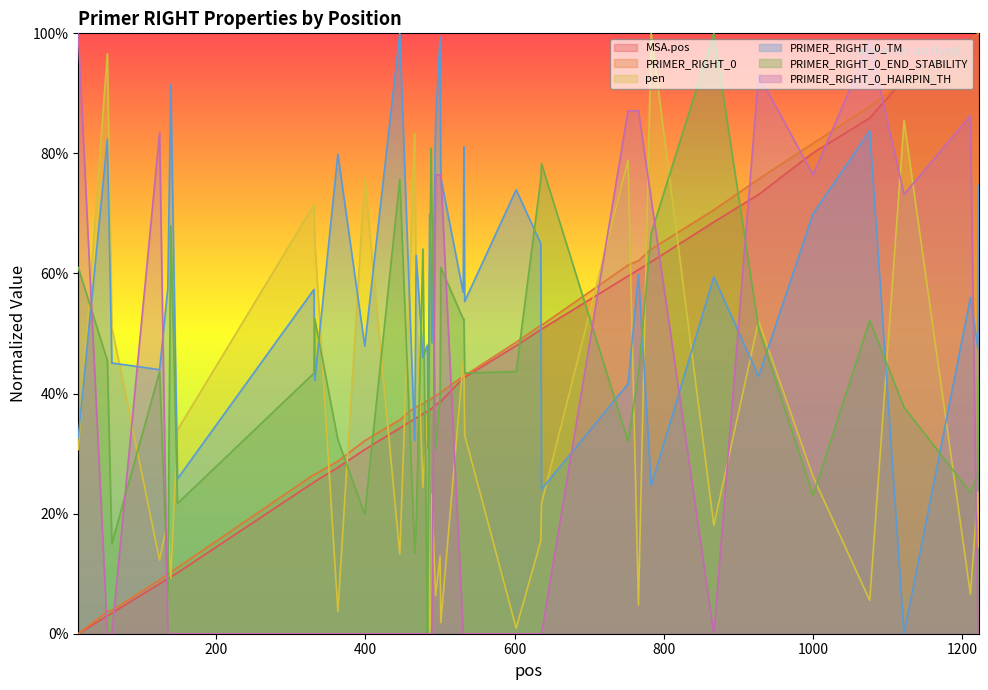

True or false: PRIMER_RIGHT_0 has a value of 15.1 at 135.

False